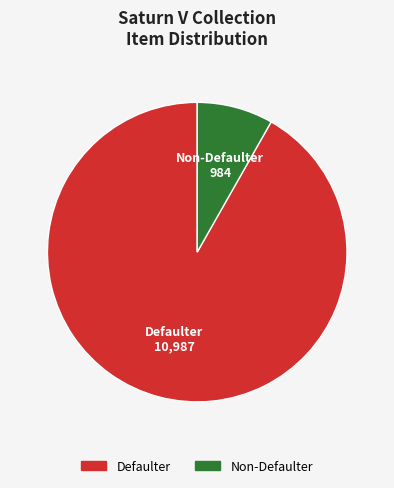

What is the majority slice?

Defaulter